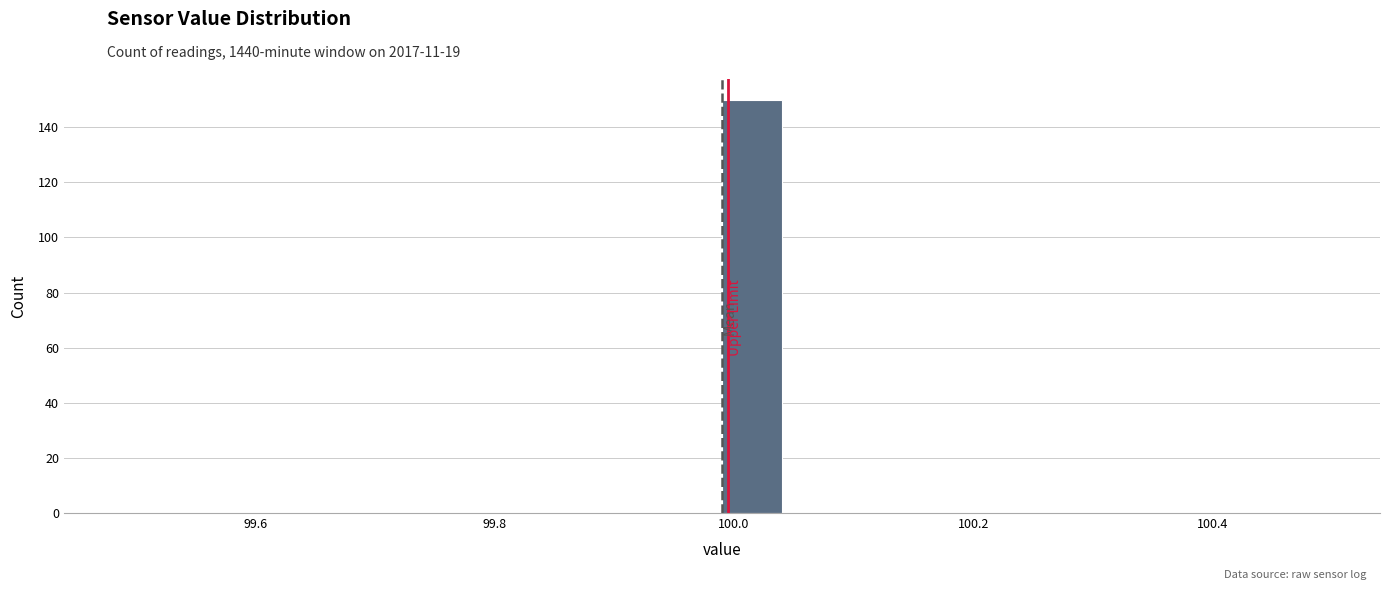

Around what value on the x-axis is the tallest bar? Give the approximate position of its centre, as read against the axis.

100.02